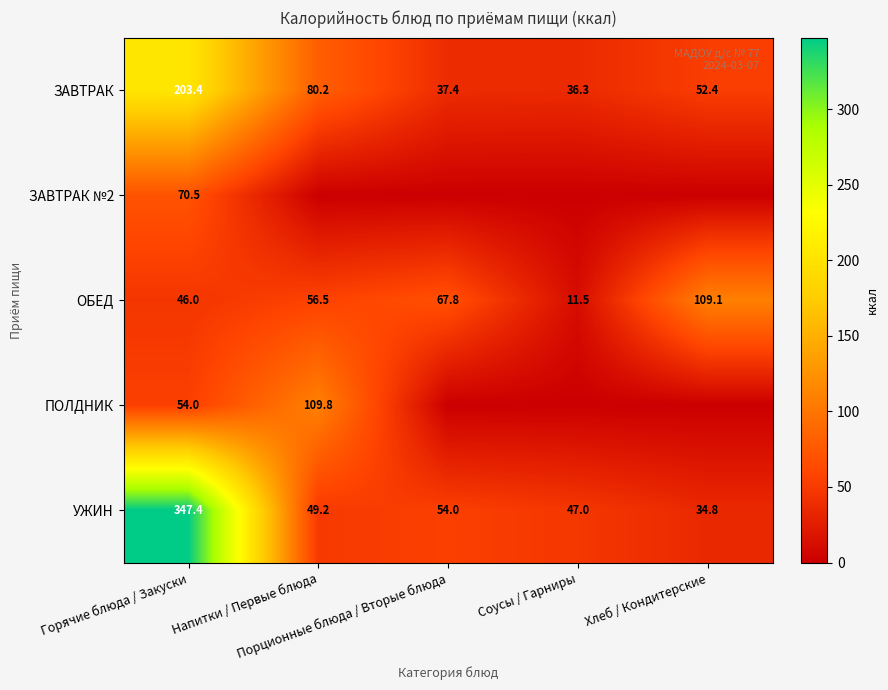

What is the lowest value of the УЖИН series?

34.8